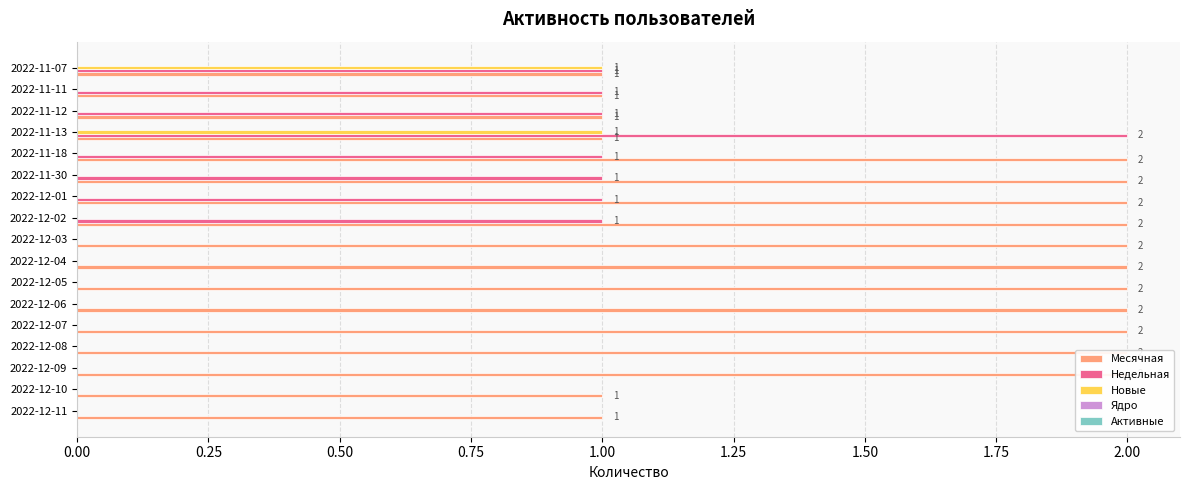

What is the greatest value displayed?

2.0